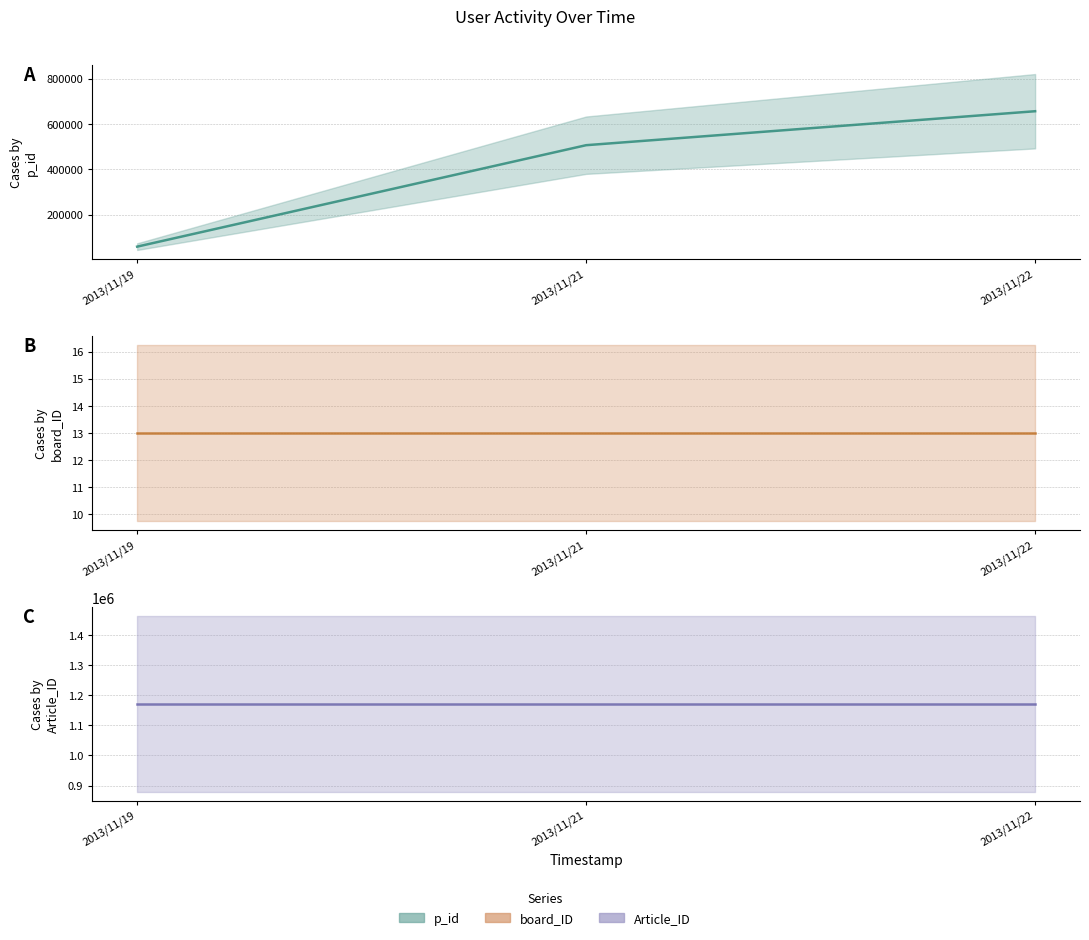

What is the average value of the Article_ID (line) series?

1172396